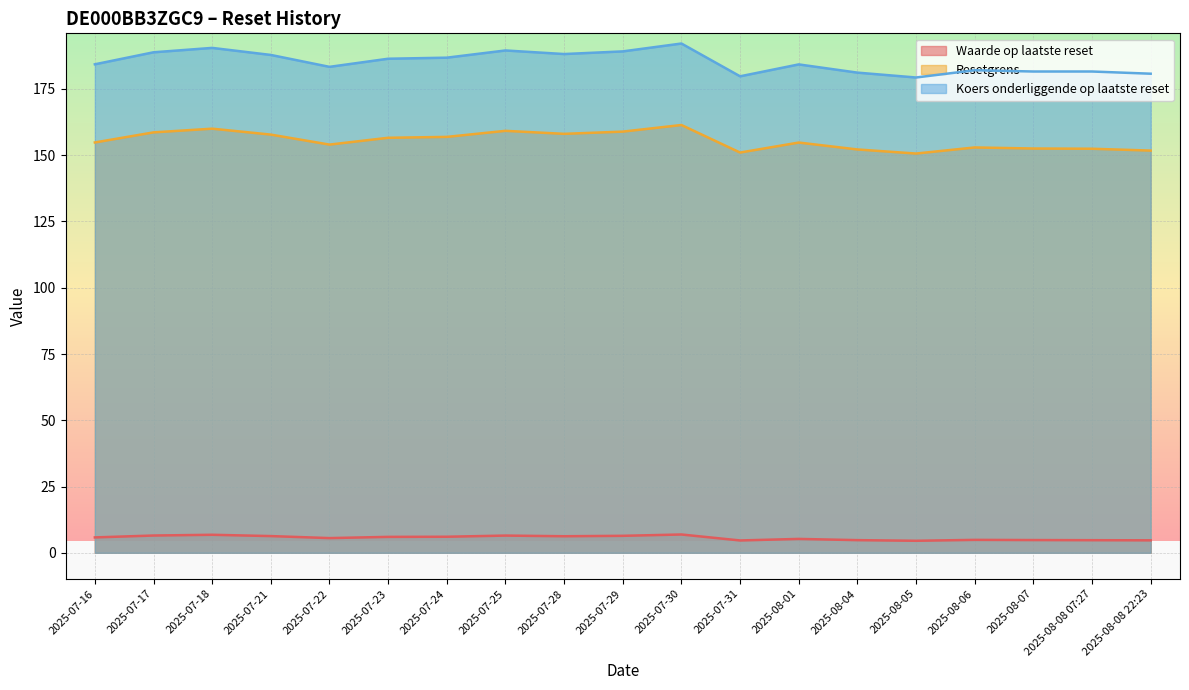

Reading right to left, what are all the values shown in this chart?

Waarde op laatste reset: 2025-08-08 22:23=4.7	2025-08-08 07:27=4.8	2025-08-07=4.8	2025-08-06=4.9	2025-08-05=4.5	2025-08-04=4.8	2025-08-01=5.2	2025-07-31=4.7	2025-07-30=6.9	2025-07-29=6.4	2025-07-28=6.2	2025-07-25=6.5	2025-07-24=6.1	2025-07-23=6.0	2025-07-22=5.5	2025-07-21=6.3	2025-07-18=6.8	2025-07-17=6.5	2025-07-16=5.8
Resetgrens: 2025-08-08 22:23=151.7	2025-08-08 07:27=152.4	2025-08-07=152.5	2025-08-06=152.9	2025-08-05=150.6	2025-08-04=152.2	2025-08-01=154.8	2025-07-31=151.0	2025-07-30=161.4	2025-07-29=158.9	2025-07-28=158.1	2025-07-25=159.2	2025-07-24=156.9	2025-07-23=156.6	2025-07-22=154.0	2025-07-21=157.8	2025-07-18=160.0	2025-07-17=158.6	2025-07-16=154.8
Koers onderliggende op laatste reset: 2025-08-08 22:23=180.8	2025-08-08 07:27=181.6	2025-08-07=181.6	2025-08-06=182.1	2025-08-05=179.3	2025-08-04=181.2	2025-08-01=184.3	2025-07-31=179.8	2025-07-30=192.1	2025-07-29=189.2	2025-07-28=188.2	2025-07-25=189.5	2025-07-24=186.8	2025-07-23=186.4	2025-07-22=183.3	2025-07-21=187.8	2025-07-18=190.5	2025-07-17=188.8	2025-07-16=184.3